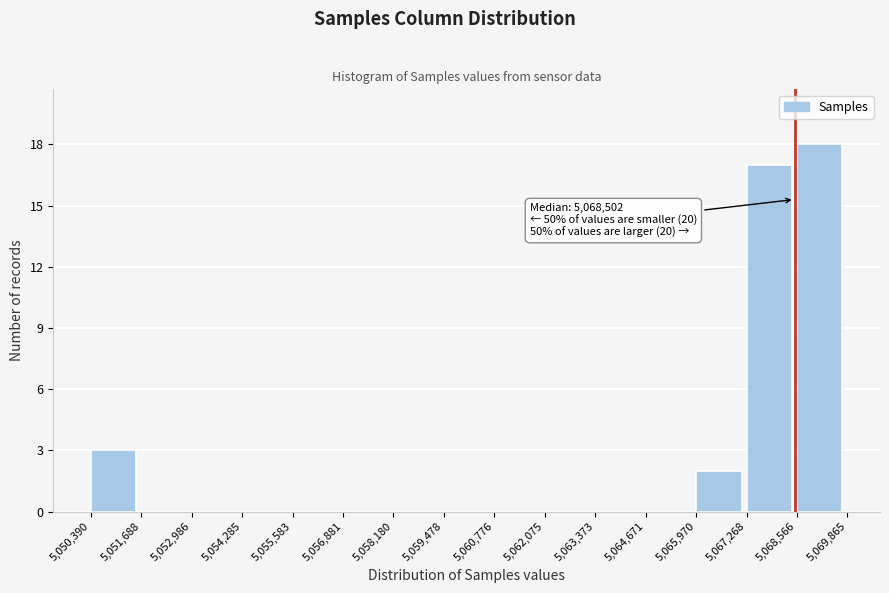

Which range on the x-axis has the tallest bar?

5,068,566 to 5,069,865